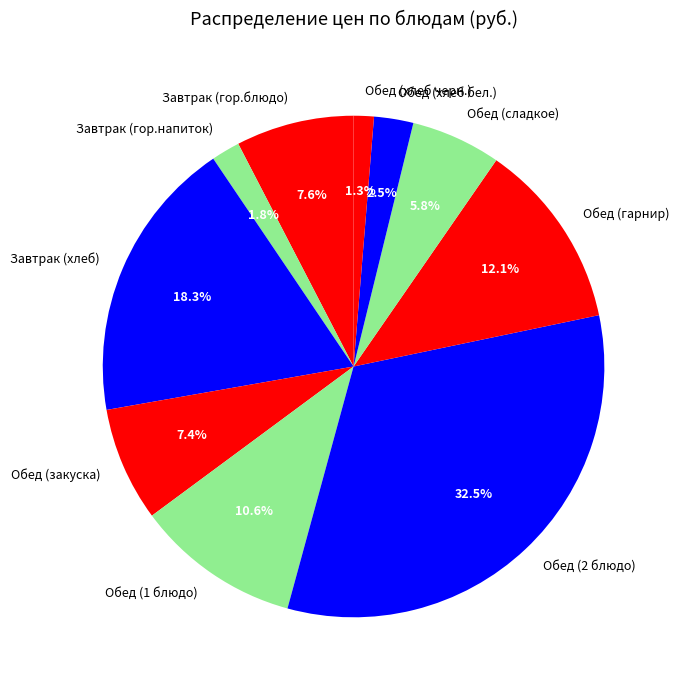

True or false: Завтрак (гор.блюдо) accounts for 1% of the total.

False